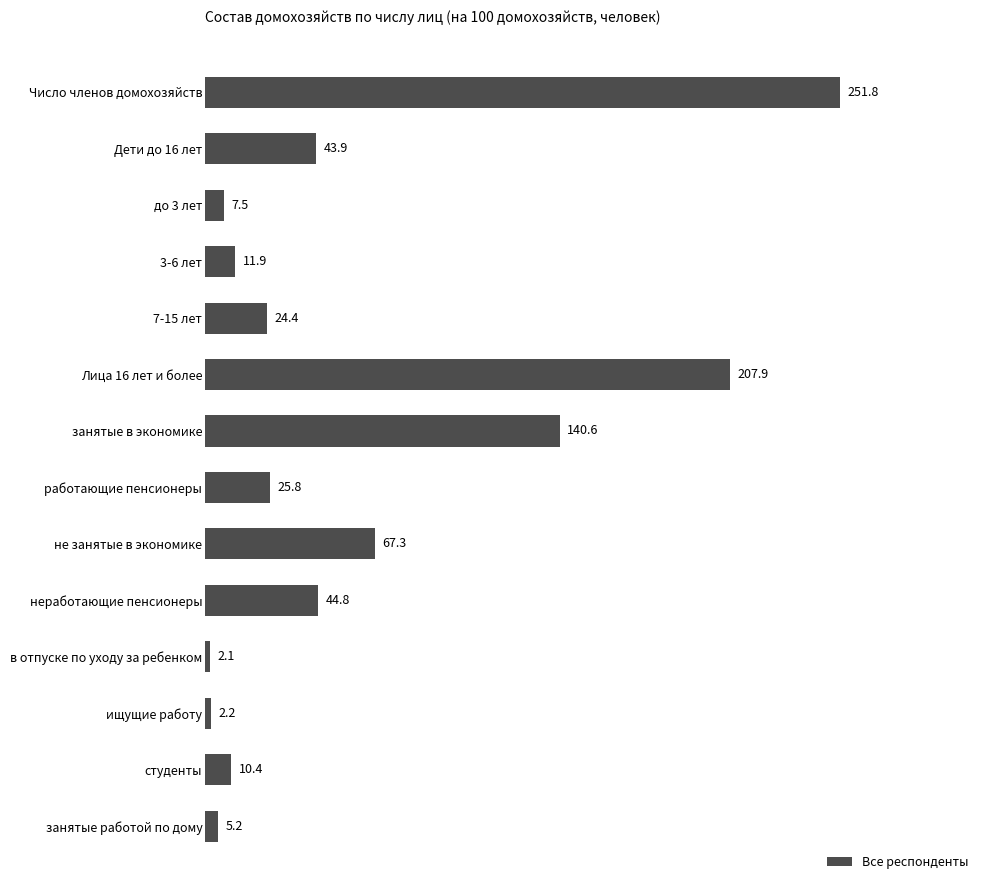

The chart shows a value of 140.6 at занятые в экономике. True or false?

True